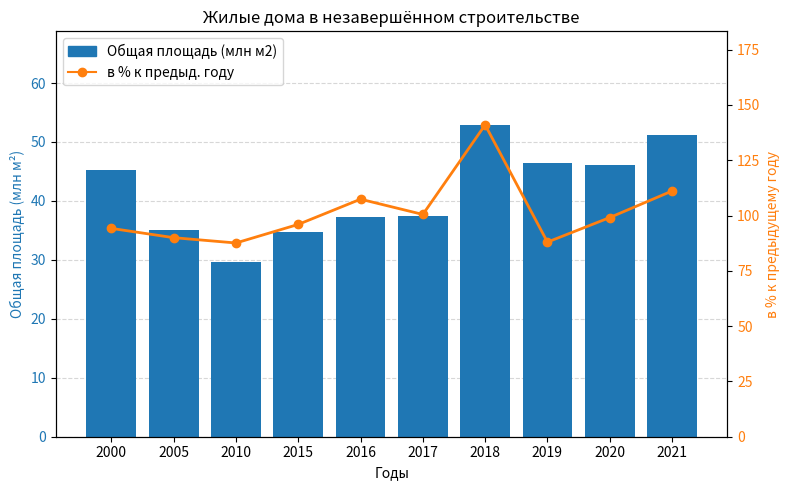

At how many categories does at least one series exceed 42?

10